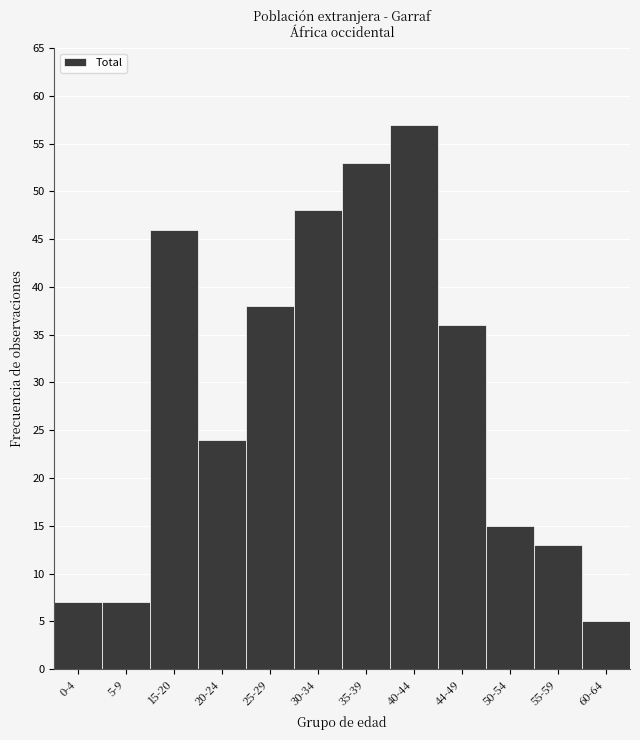

Reading right to left, what are all the values shown in this chart?

60-64=5	55-59=13	50-54=15	44-49=36	40-44=57	35-39=53	30-34=48	25-29=38	20-24=24	15-20=46	5-9=7	0-4=7